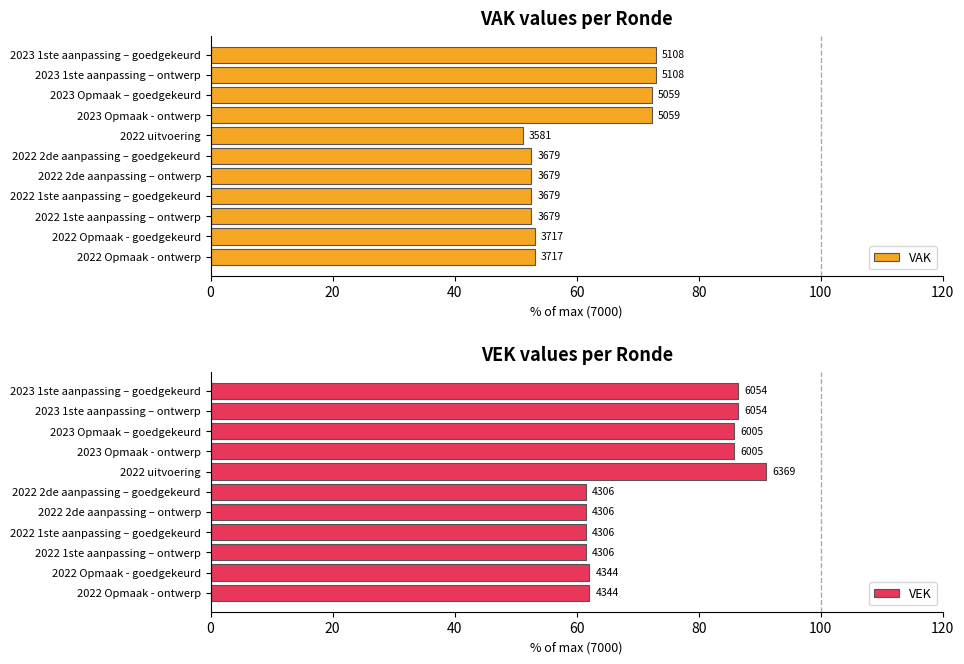

True or false: VAK has a value of 53.1 at 2022 Opmaak - ontwerp.

True